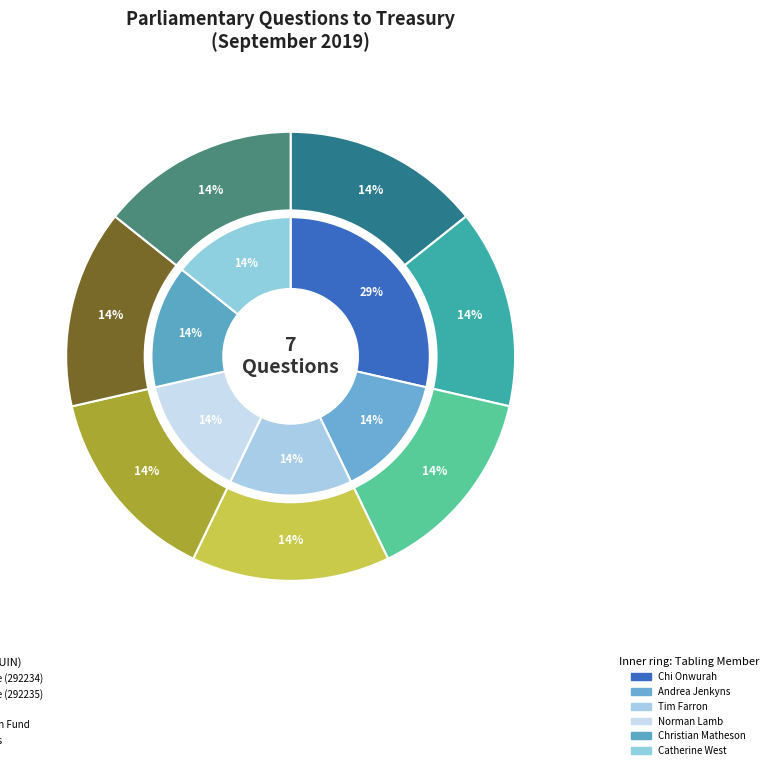

To the nearest percent, what portion does Asylum, Migration and Integration Fund represent?

14%